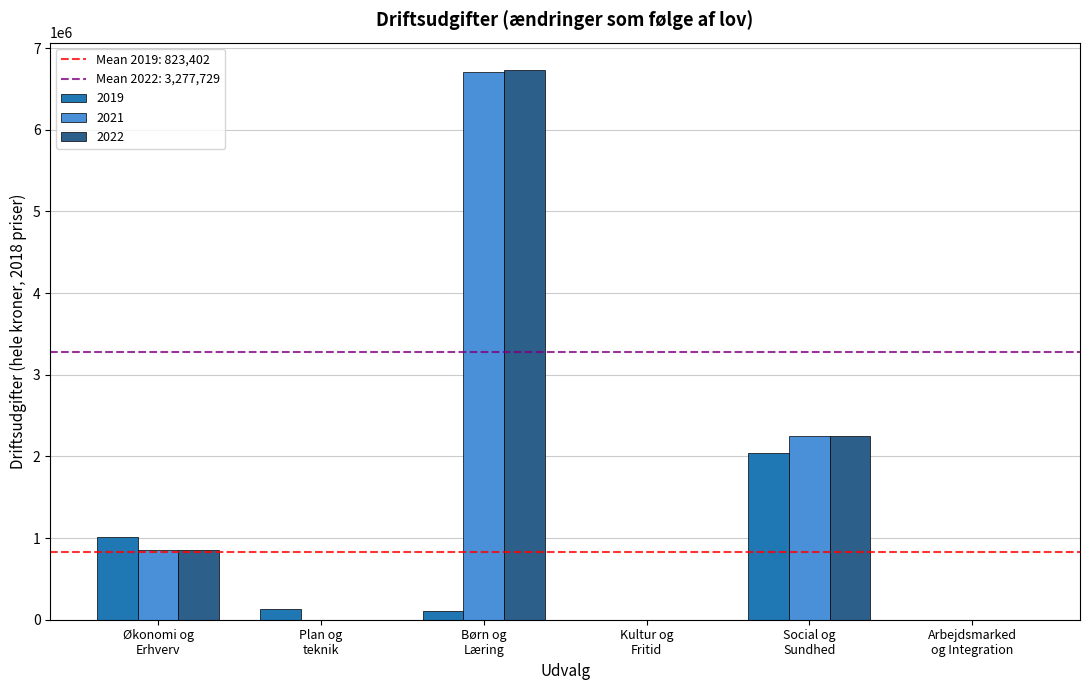

How many data points does each series have?

6